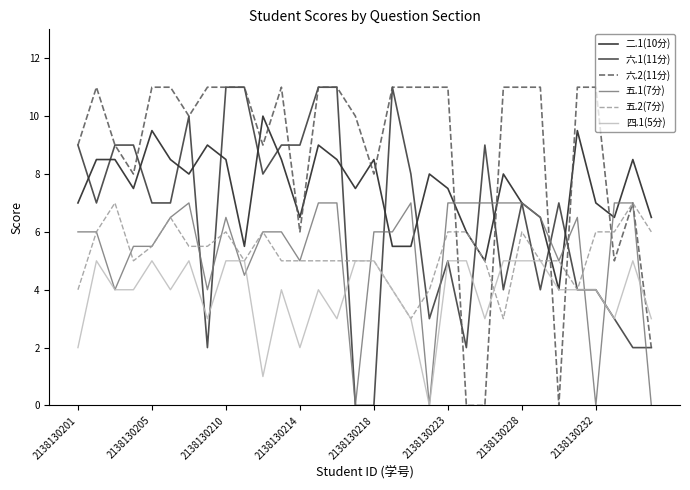

Which series has the largest total across all categories?

六.2(11分)